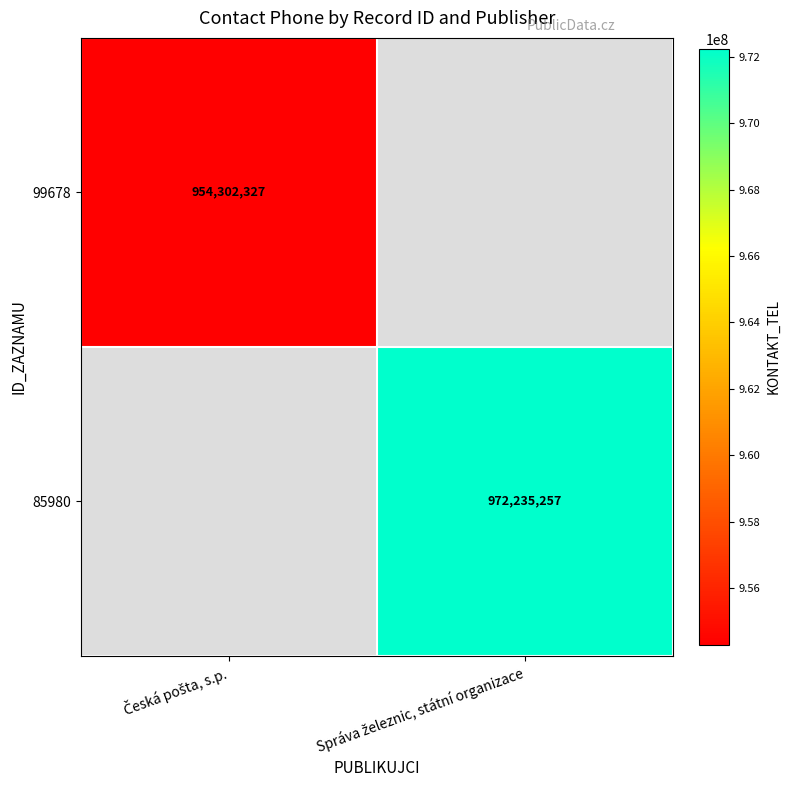

How many values in 85980 are above zero?

1